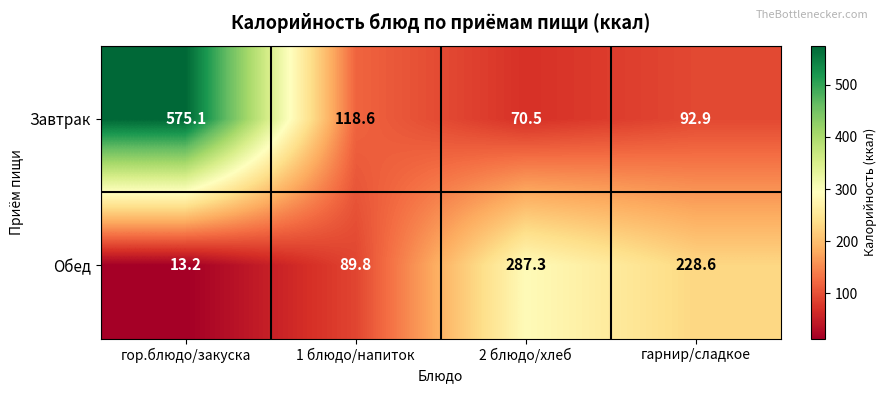

At 1 блюдо/напиток, list the series in order from smallest to largest.

Обед, Завтрак